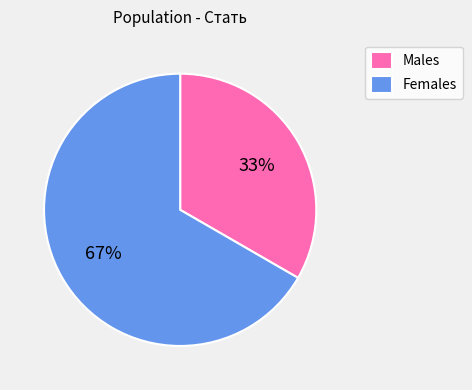

Count the number of slices in the pie.

2